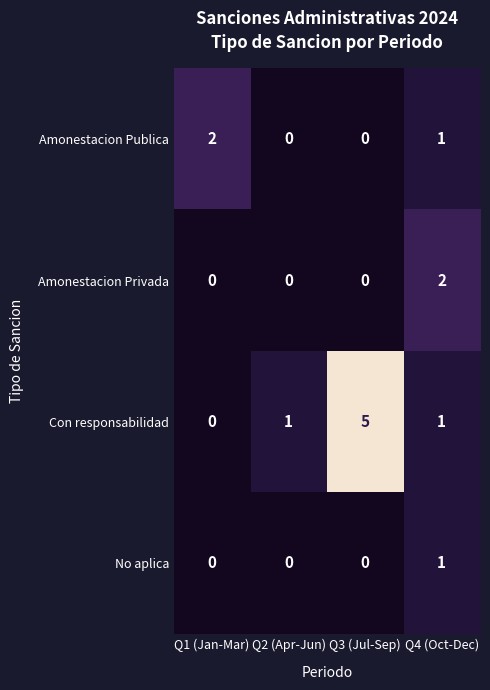

How many positive values does the Amonestacion Privada series have?

1